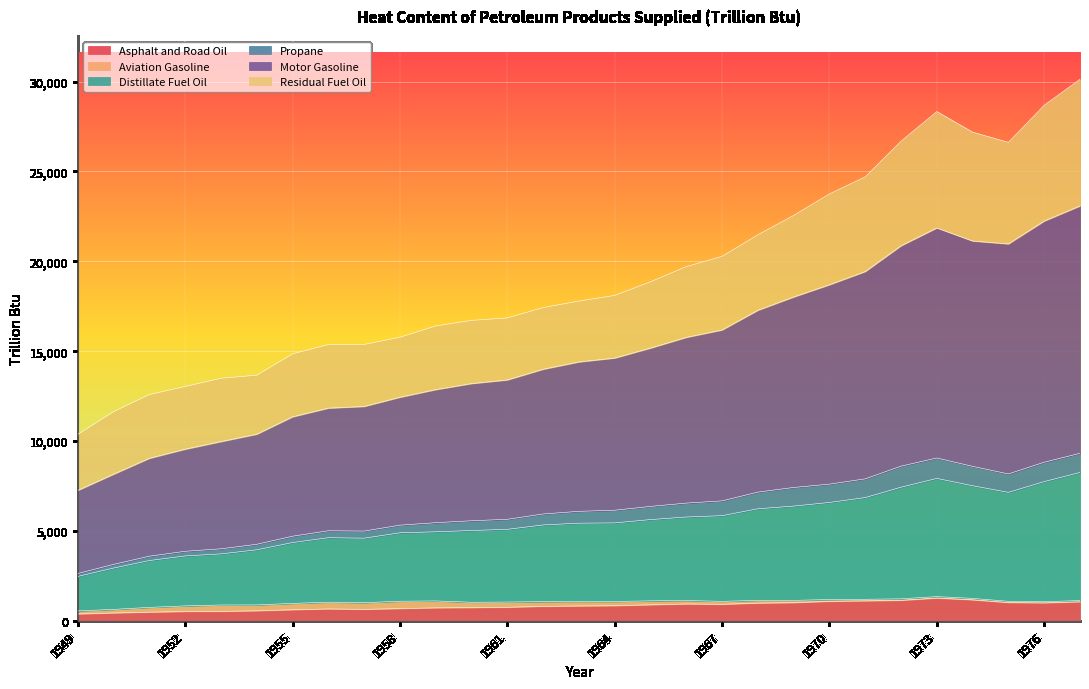

What are all the series names shown in the legend?

Asphalt and Road Oil, Aviation Gasoline, Distillate Fuel Oil, Propane, Motor Gasoline, Residual Fuel Oil